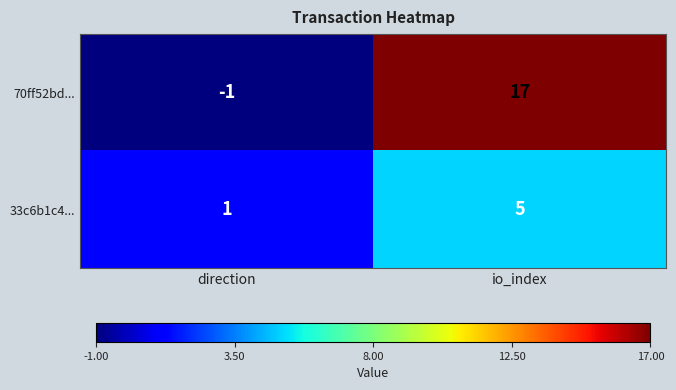

Where is 70ff52bd... nearest to the value 8?

direction